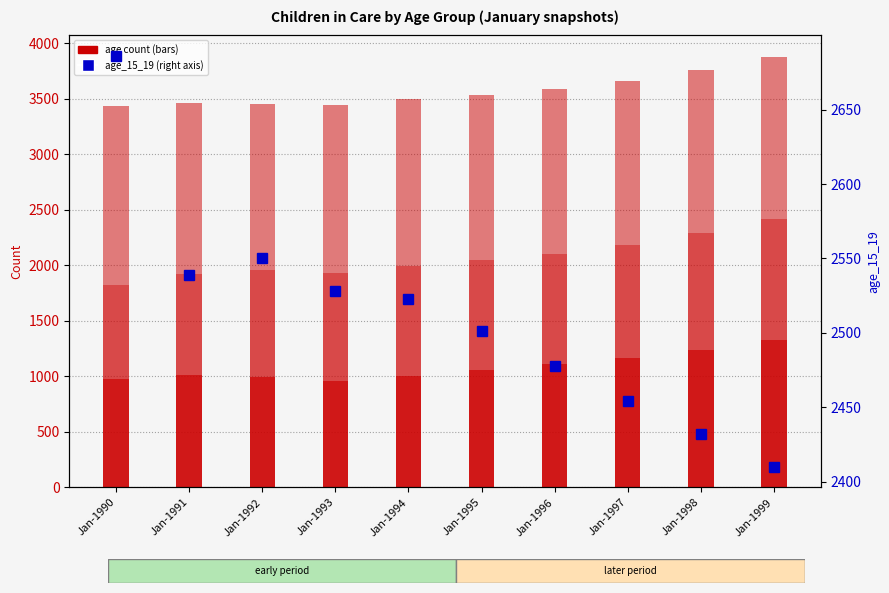

Does the chart contain stacked bars?

No